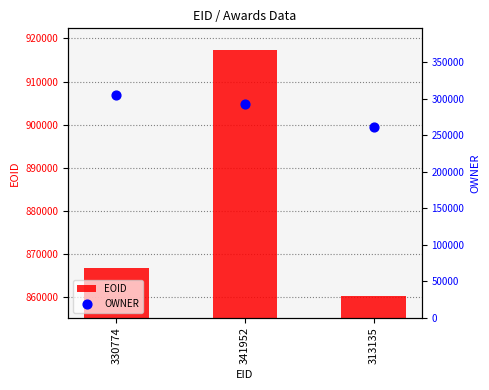

Which series contains the highest Y value?

EOID